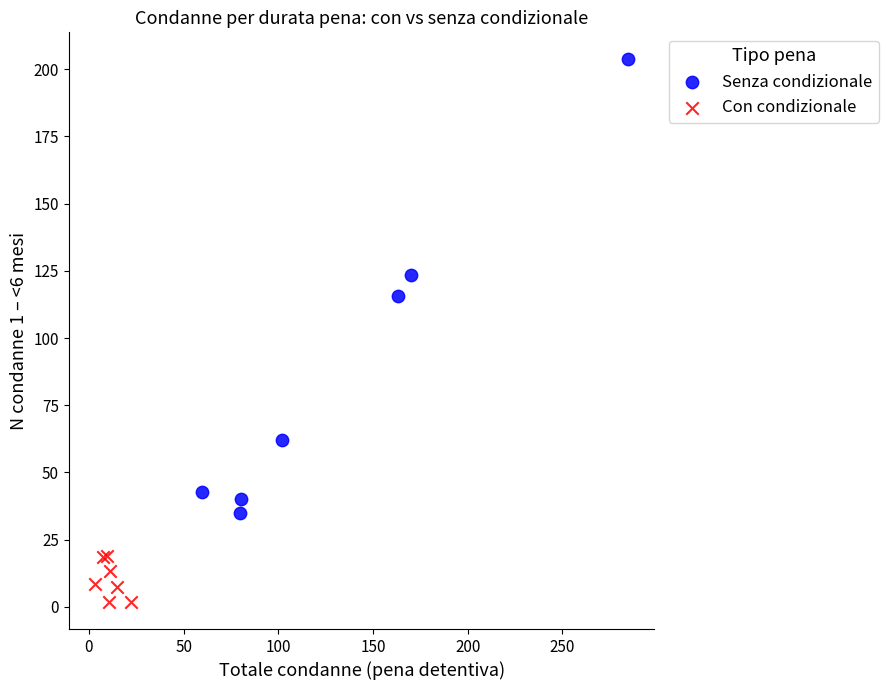

Which series contains the lowest Y value?

Con condizionale